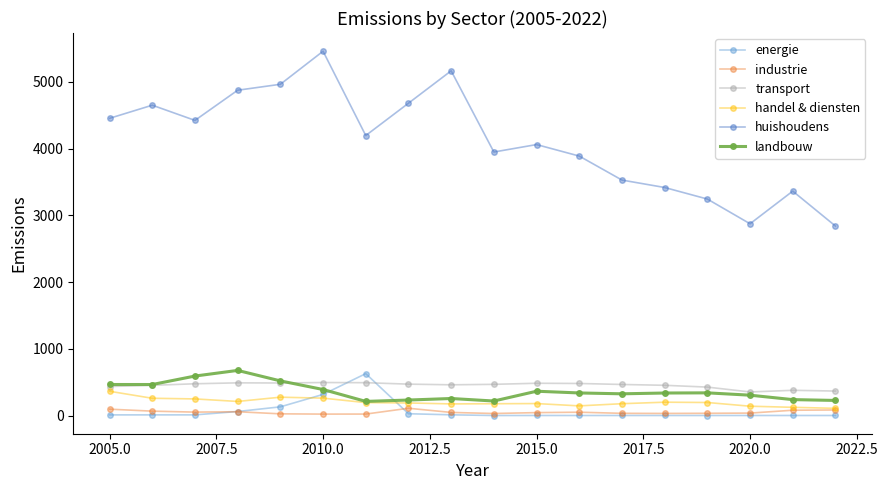

In handel & diensten, how many points are lower than both neighbors (excluding endpoints)?

3